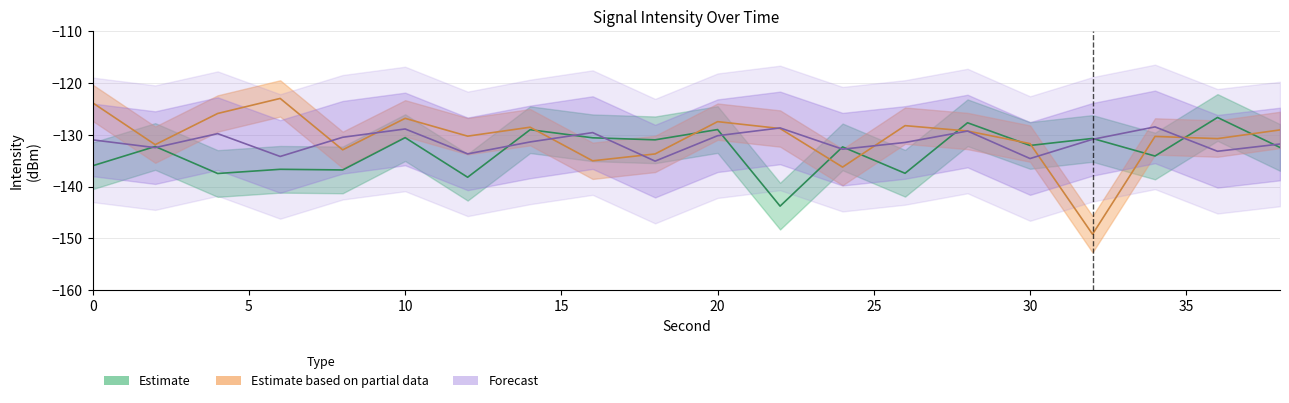

Where do Estimate based on partial data and Forecast first cross each other?

6 and 8